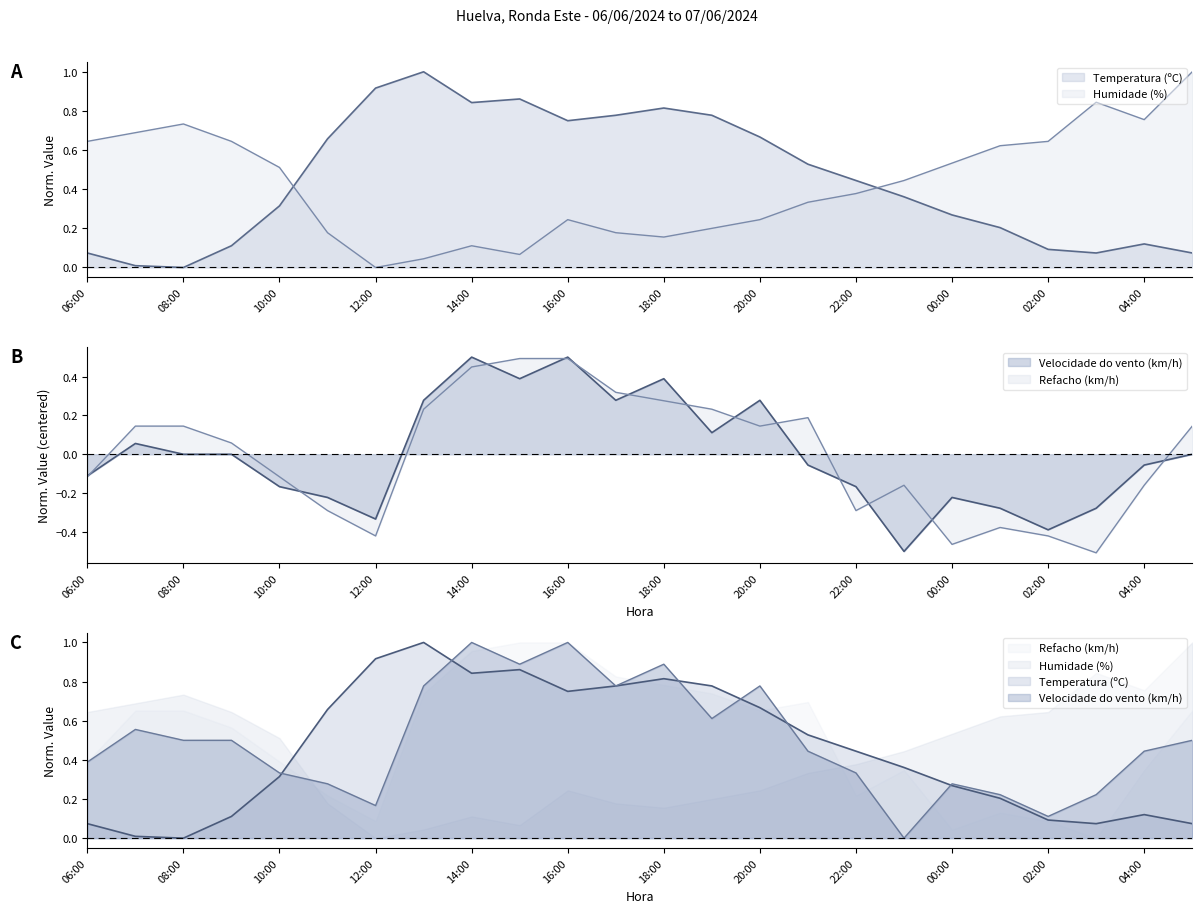

What is the difference between the maximum and minimum values in the Temperatura (ºC) series?

1.0